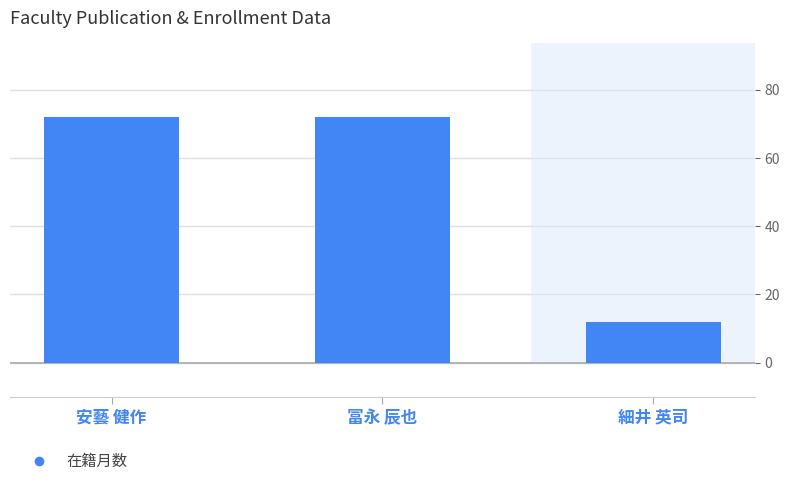

At which category does the chart reach its minimum across all series?

細井 英司